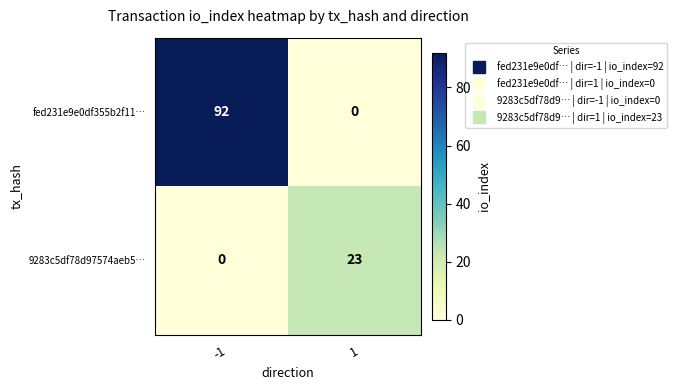

What is the difference between the maximum and minimum values in the 9283c5df78d97574aeb5… series?

23